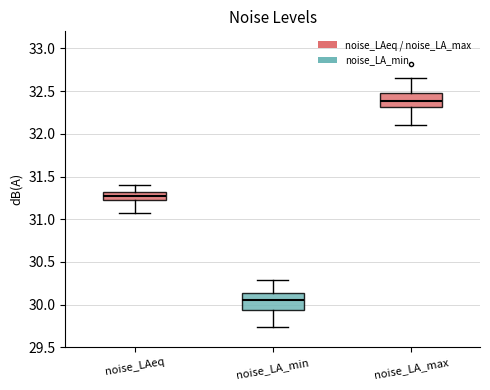

Reading left to right, transcribe this box plot: for each box, give where its median line is, the range the box spans, and where its two whiskers end, as read against the y-axis. The values are not printed on the chart, so give them approximately, as read against the axis.

noise_LAeq: median 31.25, box 31.20 to 31.30, whiskers 31.05 to 31.40
noise_LA_min: median 30.05, box 29.95 to 30.15, whiskers 29.75 to 30.30
noise_LA_max: median 32.40, box 32.30 to 32.50, whiskers 32.10 to 32.65